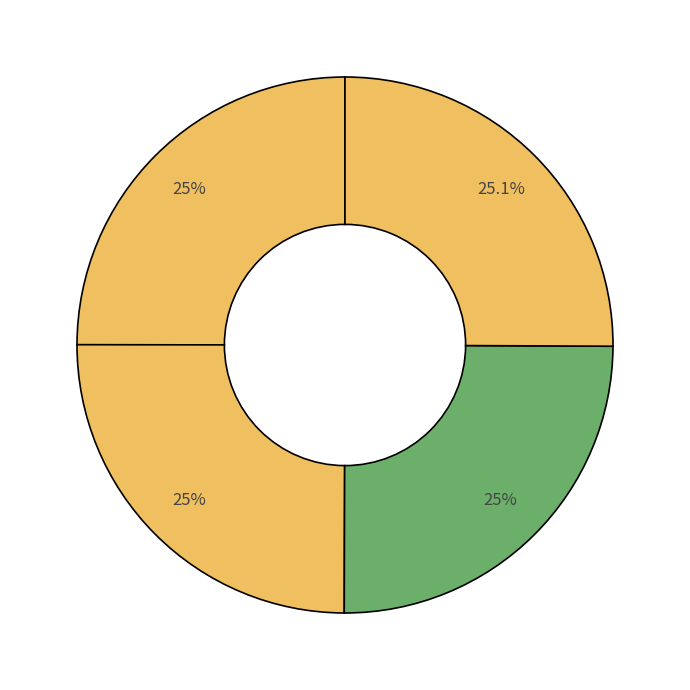

How many slices are in this pie chart?

4